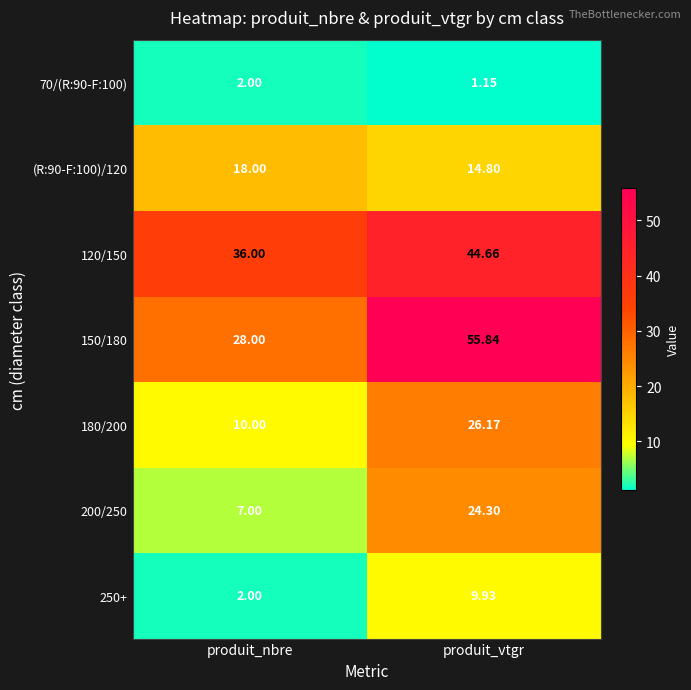

Which category has the highest value across all series?

produit_vtgr